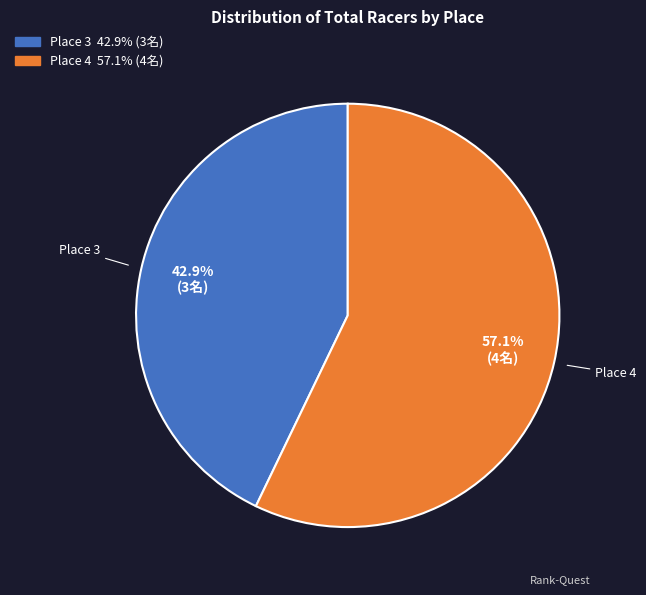

What is the majority slice?

Place 4